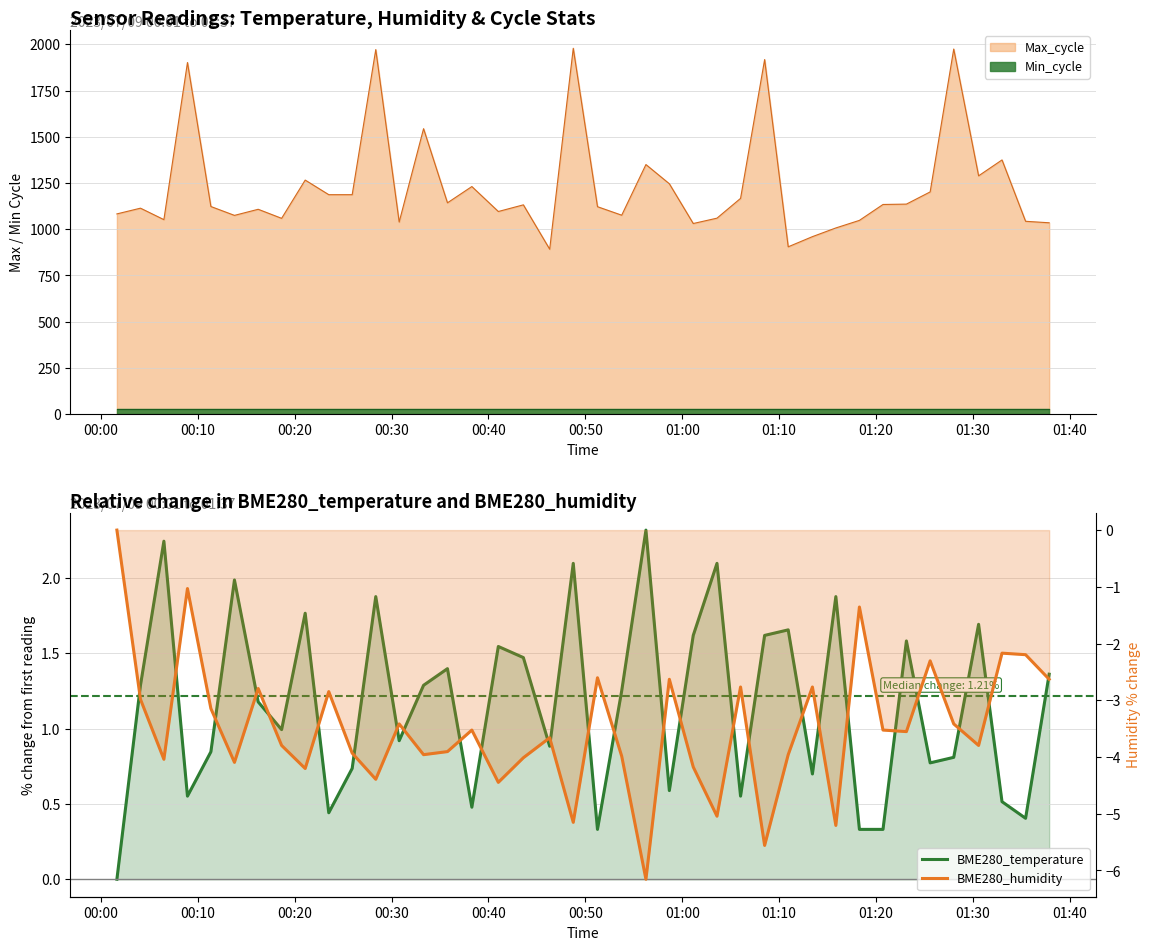

True or false: BME280_temperature and BME280_humidity intersect in this chart.

False